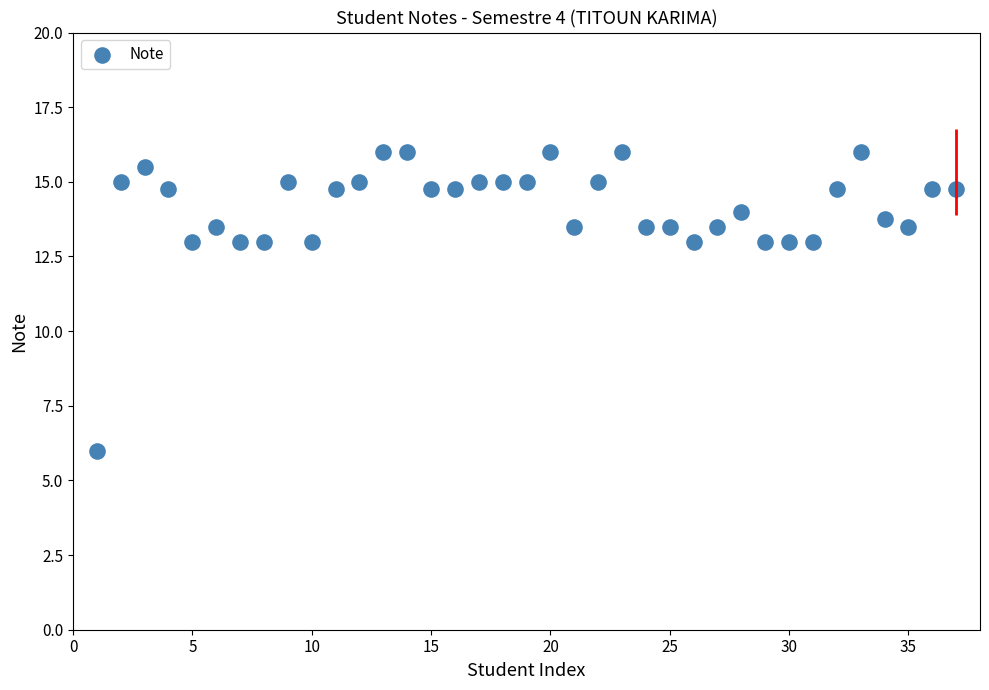

What is the range of Y values (max minus min)?

10.0